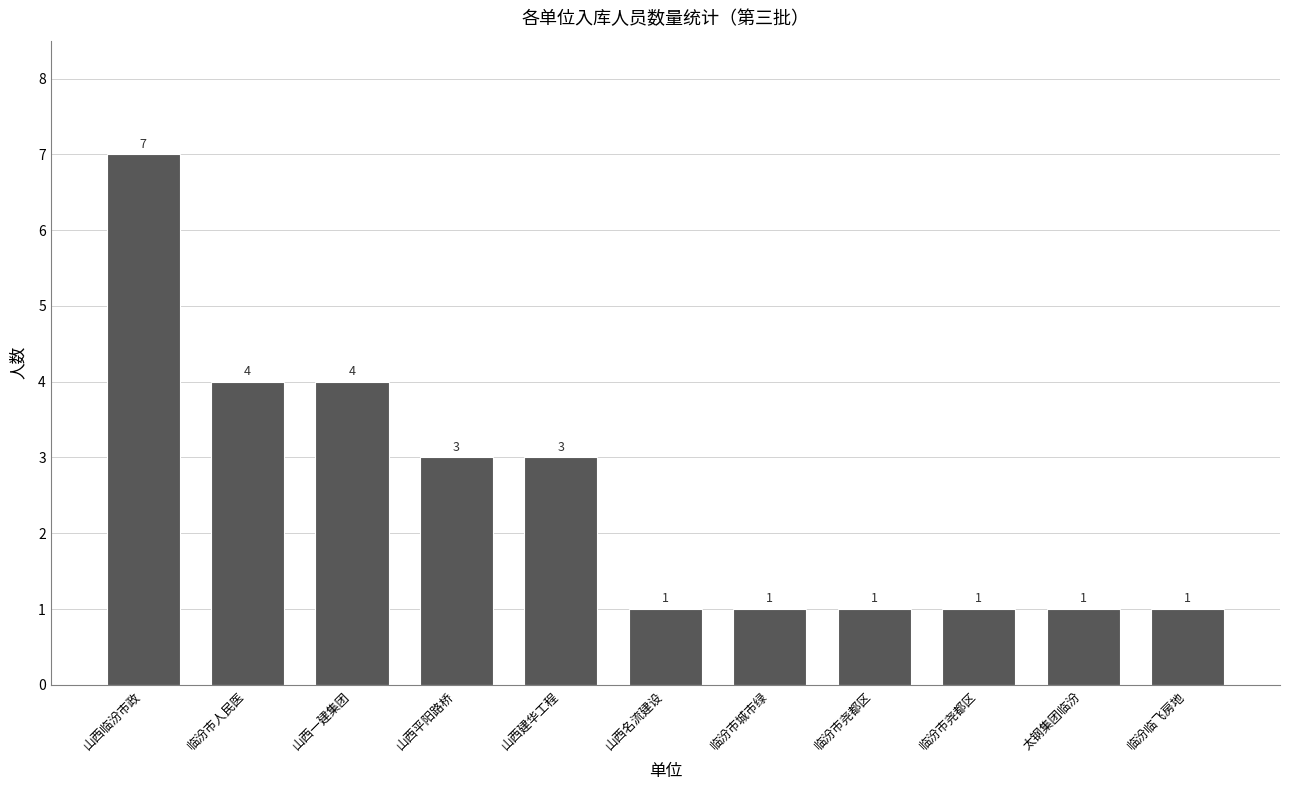

How many values are between 1 and 4?

10